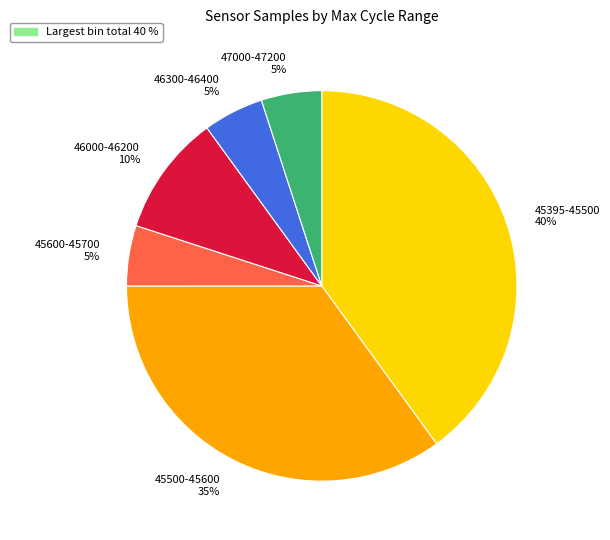

Is the sum of 45500-45600 and 46300-46400 greater than half?

No